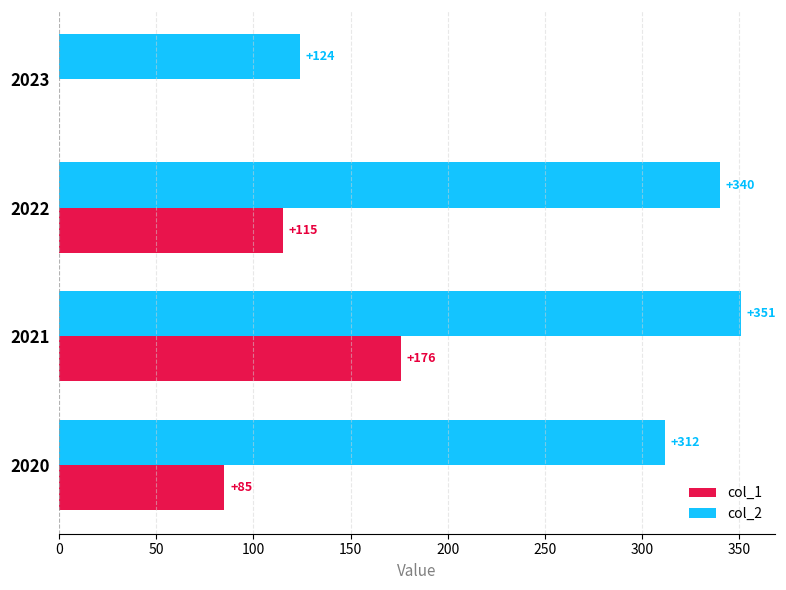

What is the sum of the col_2 values at 2022 and 2020?

652